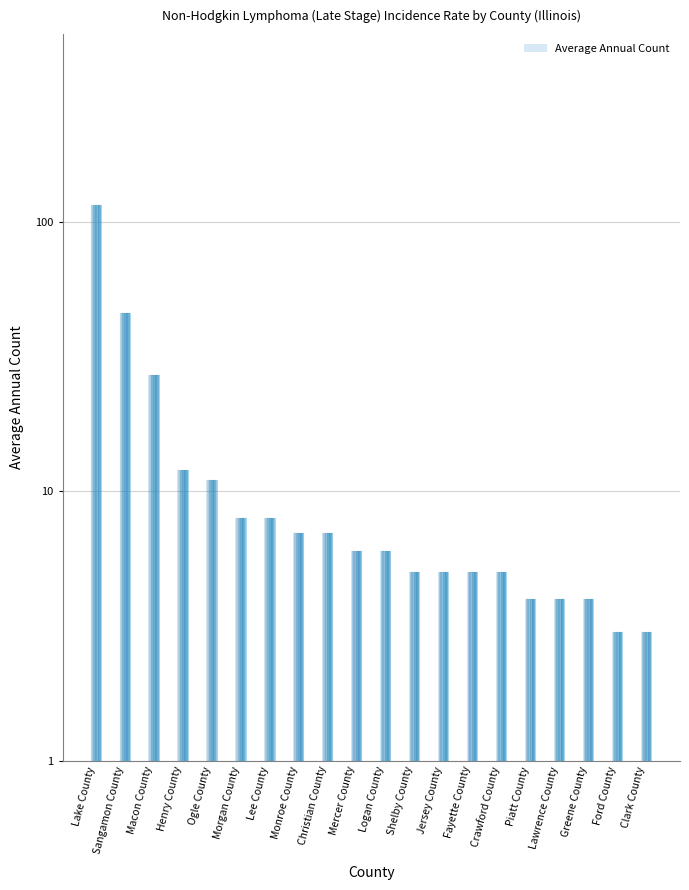

Which category has the highest value across all series?

Lake County